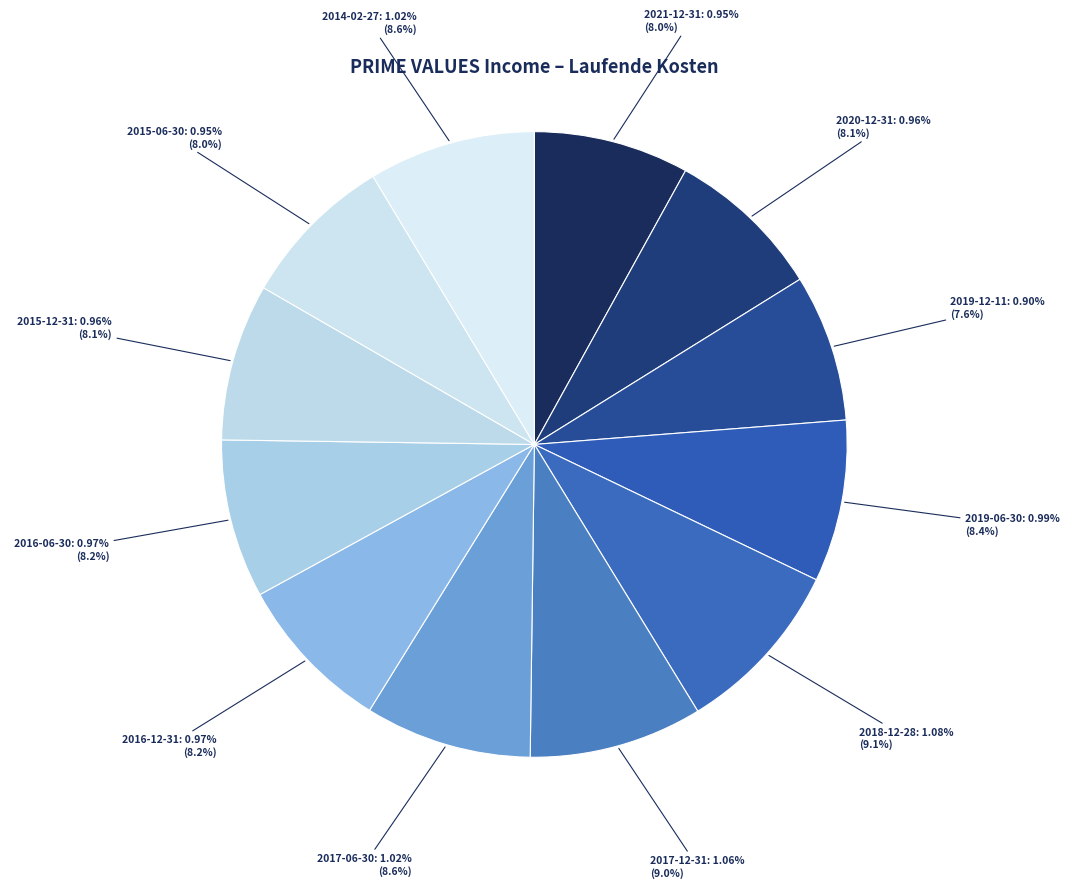

What portion of the pie excludes 2020-12-31?

91.9%